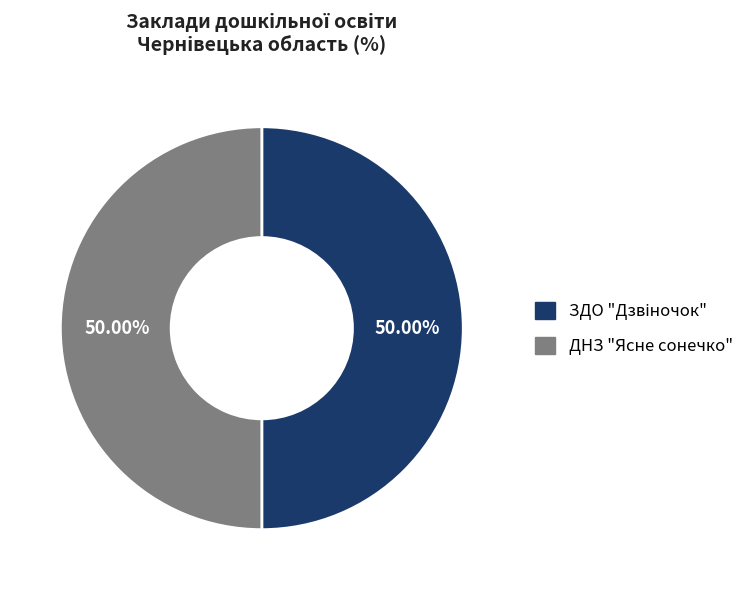

How many segments does this pie chart have?

2